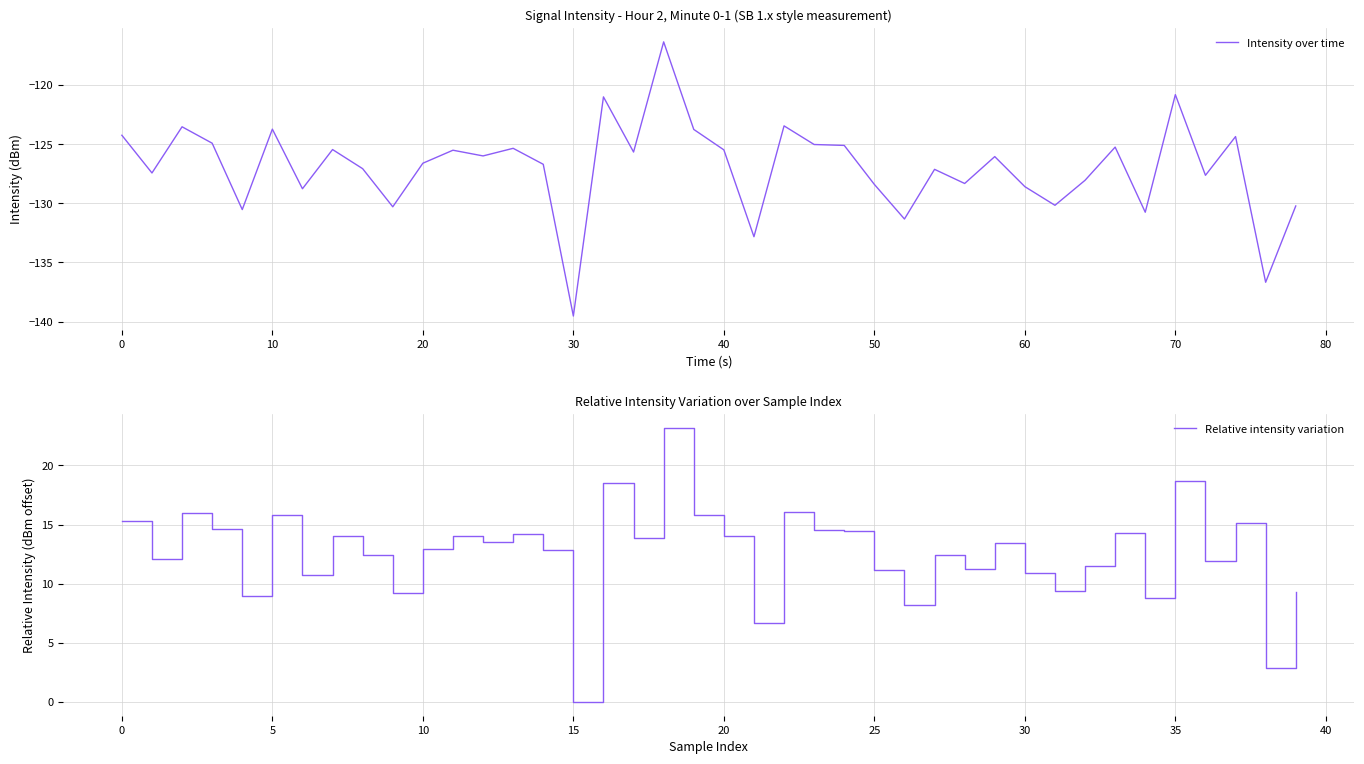

How many values in the Intensity over time series exceed -126?

18